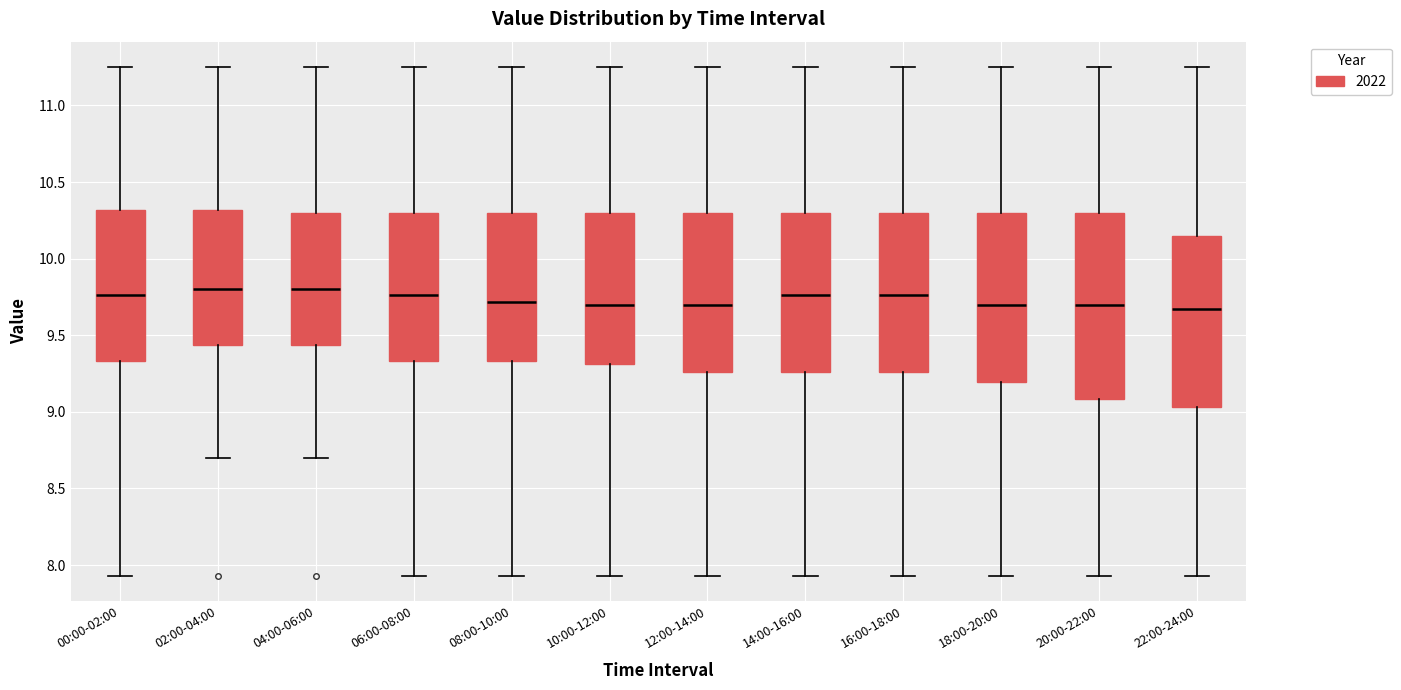

Which box is the tallest, from its lower edge to its upper edge?

20:00-22:00